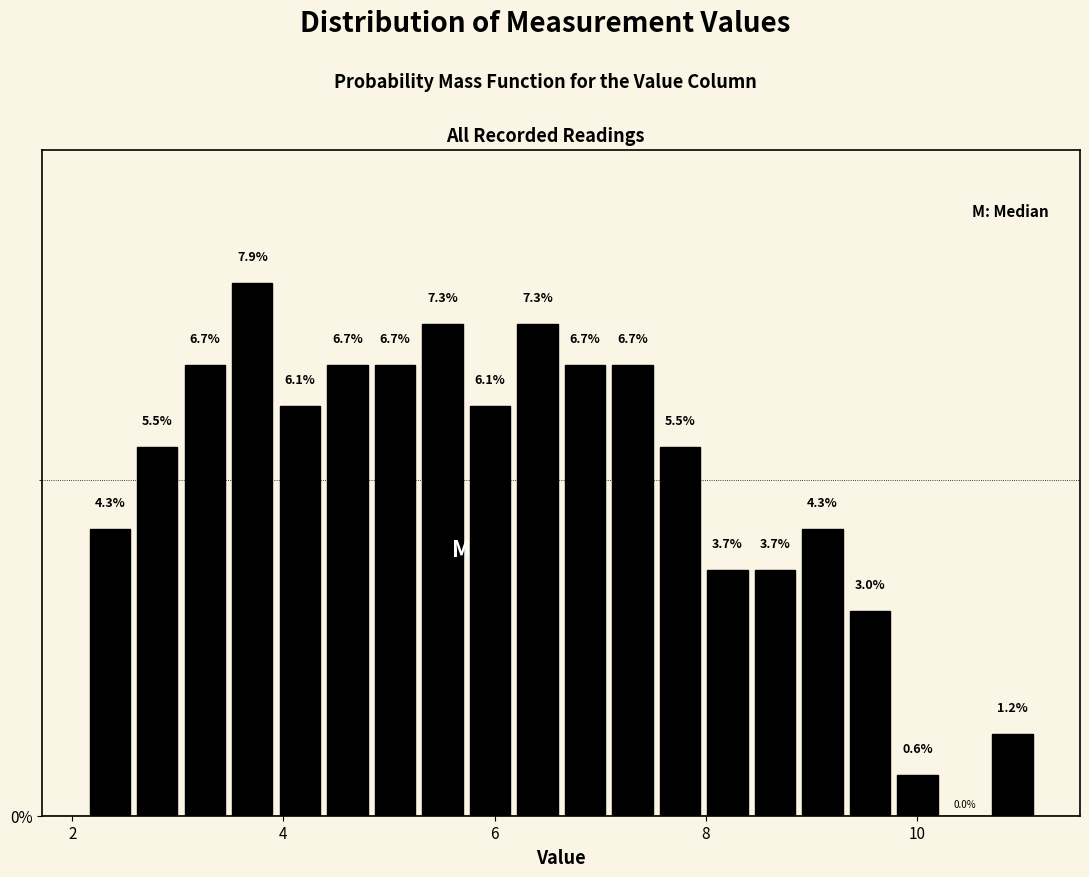

Around what value on the x-axis is the tallest bar? Give the approximate position of its centre, as read against the axis.

3.8